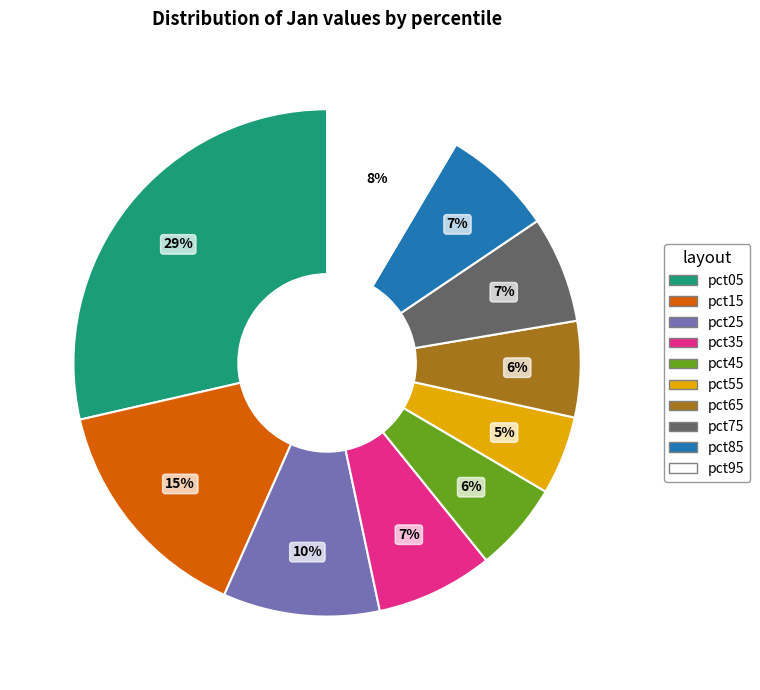

Does pct05 represent more than half of the total?

No